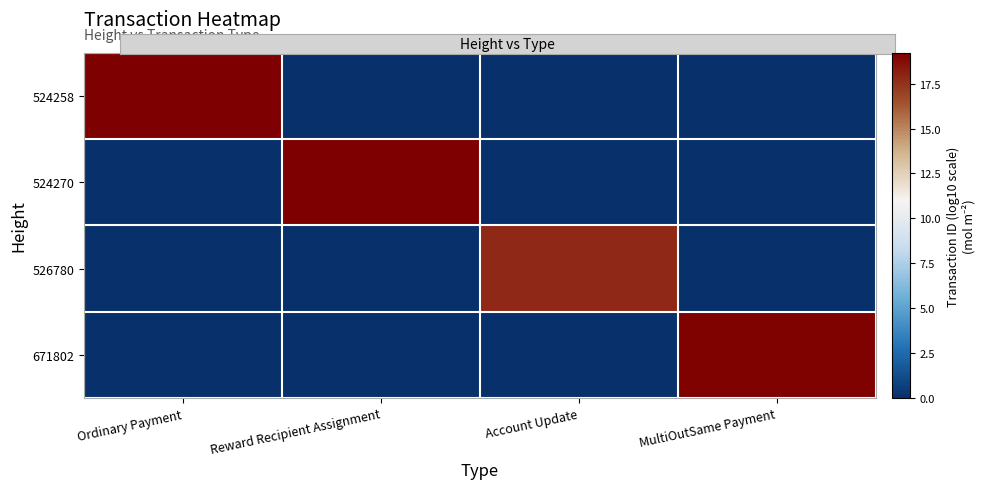

What is the difference between the highest and lowest values at Account Update?

17.8